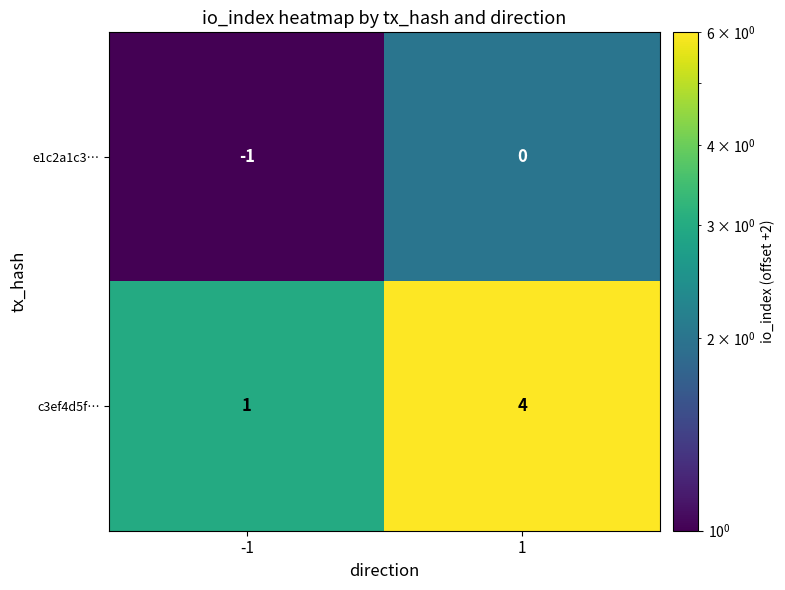

At how many categories does at least one series exceed 3?

1